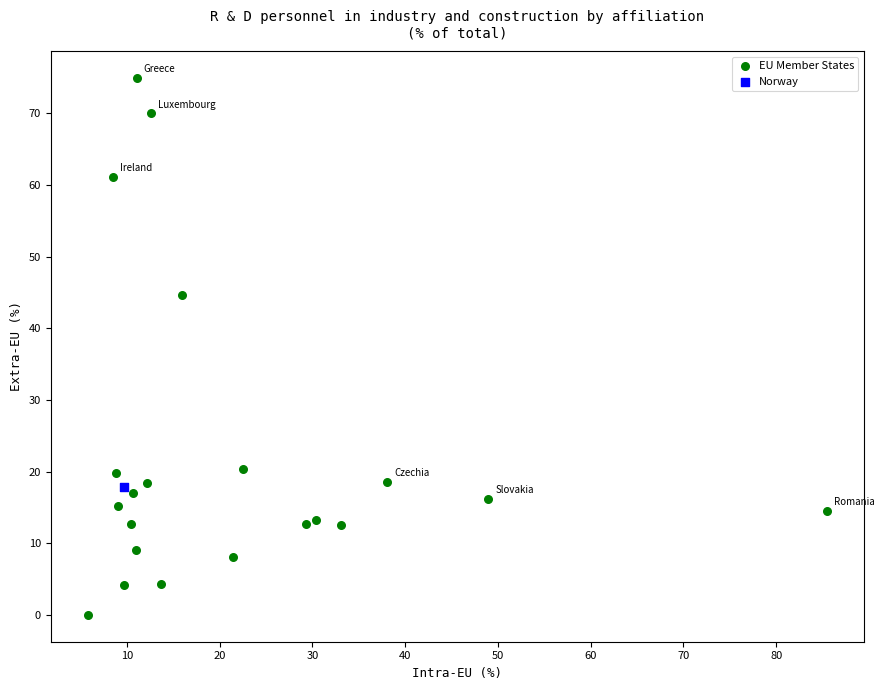

What are all the series names shown in the legend?

EU Member States, Norway